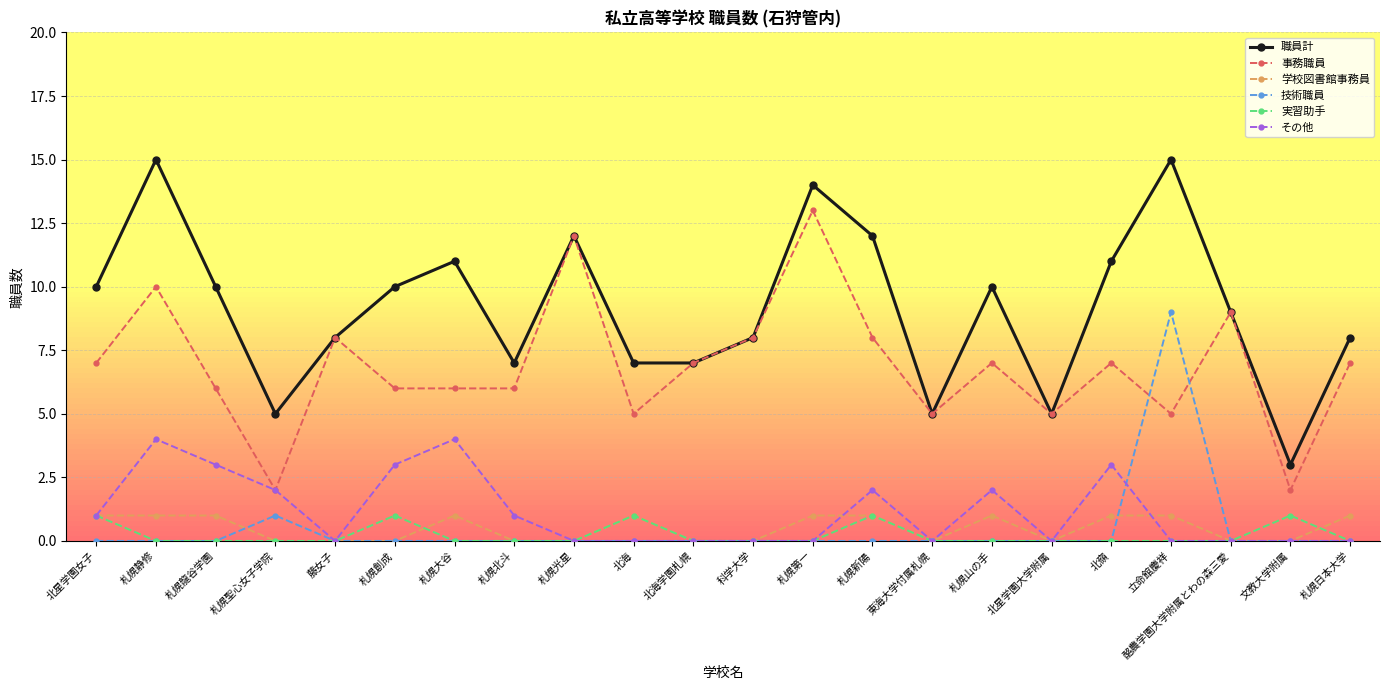

Reading left to right, extract all data points from this chart.

職員計: 10	15	10	5	8	10	11	7	12	7	7	8	14	12	5	10	5	11	15	9	3	8
事務職員: 7	10	6	2	8	6	6	6	12	5	7	8	13	8	5	7	5	7	5	9	2	7
学校図書館事務員: 1	1	1	0	0	0	1	0	0	1	0	0	1	1	0	1	0	1	1	0	0	1
技術職員: 0	0	0	1	0	0	0	0	0	0	0	0	0	0	0	0	0	0	9	0	0	0
実習助手: 1	0	0	0	0	1	0	0	0	1	0	0	0	1	0	0	0	0	0	0	1	0
その他: 1	4	3	2	0	3	4	1	0	0	0	0	0	2	0	2	0	3	0	0	0	0